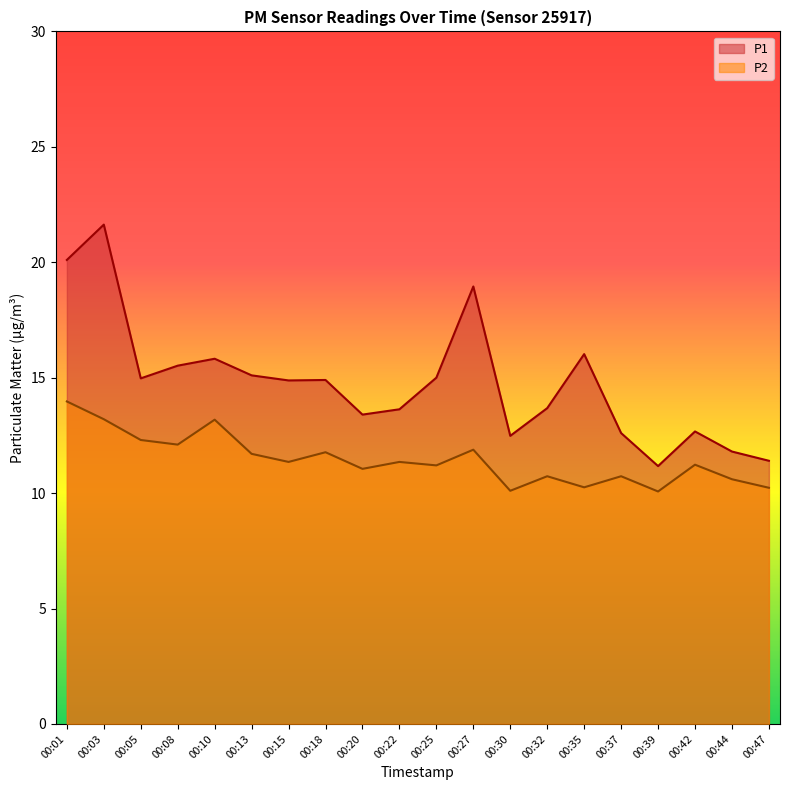

In P1, how many points are higher than both neighbors (excluding endpoints)?

6